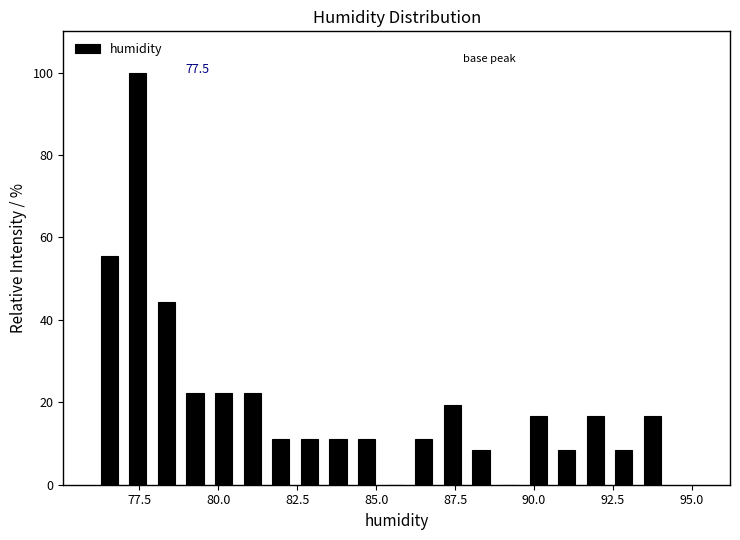

Around what value on the x-axis is the tallest bar? Give the approximate position of its centre, as read against the axis.

77.5